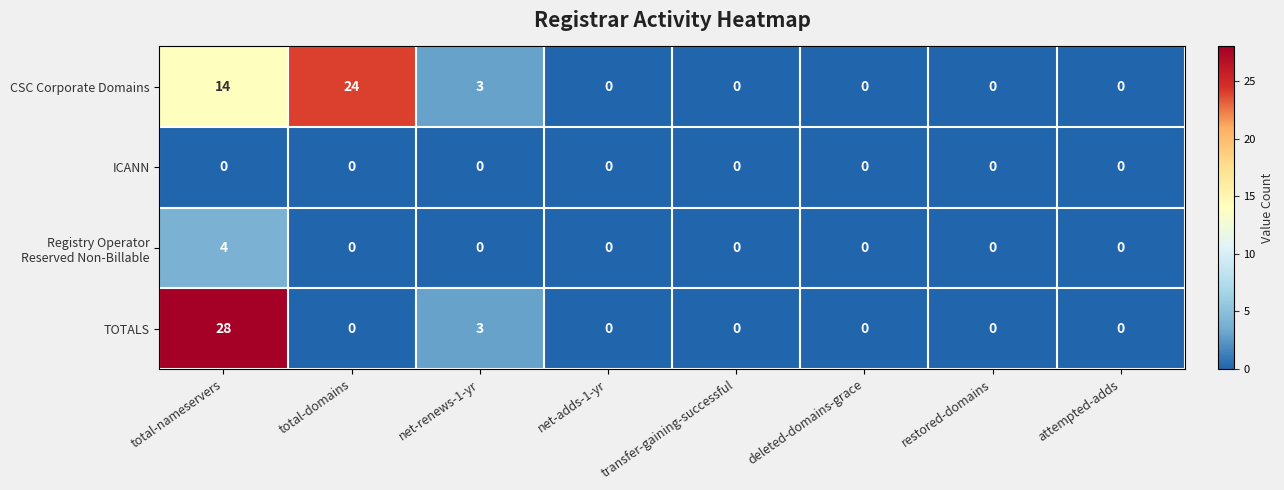

Is the value of CSC Corporate Domains at total-nameservers greater than the value of ICANN at restored-domains?

Yes